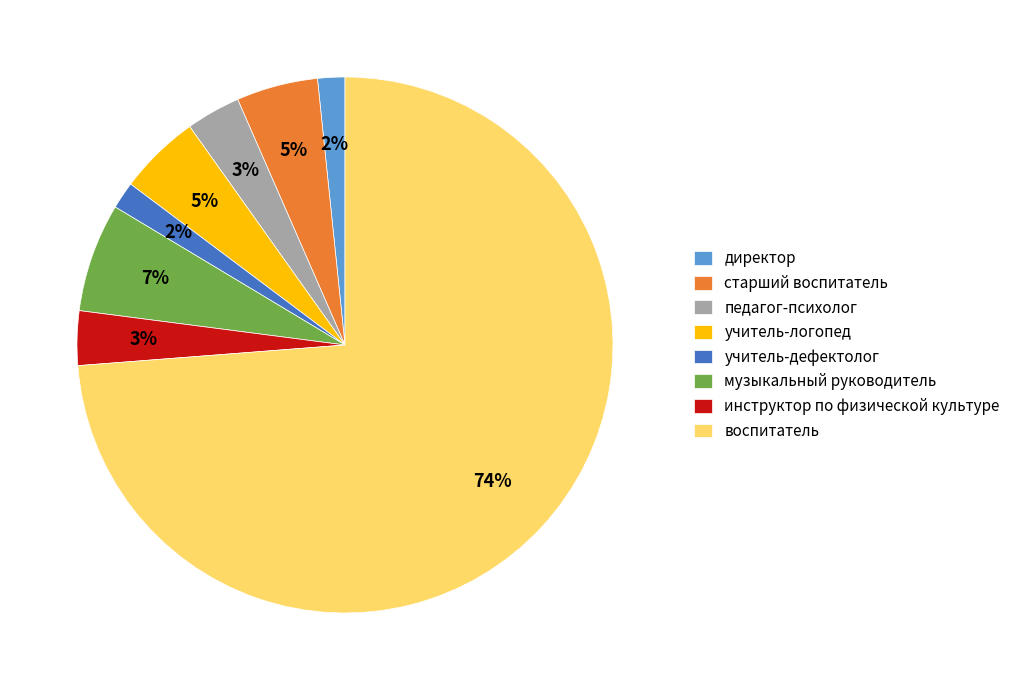

To the nearest percent, what percentage of the pie is учитель-дефектолог?

2%